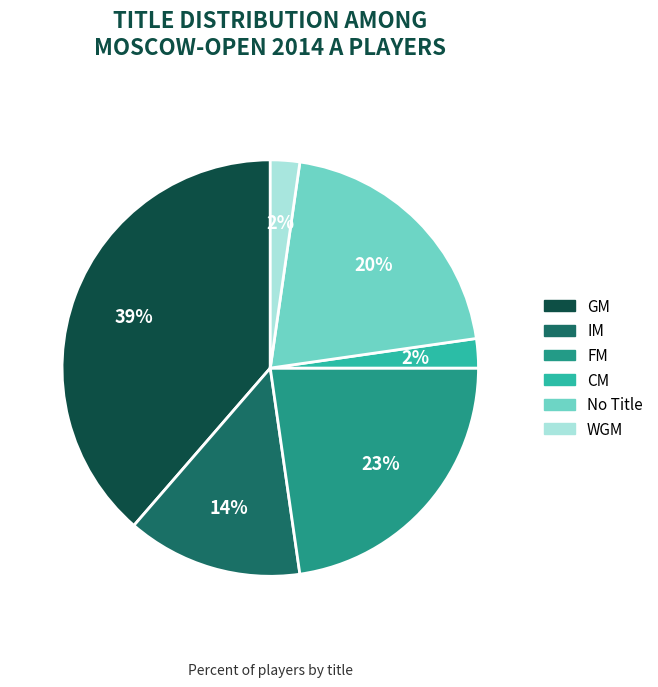

Is there any slice that represents more than half of the pie?

No